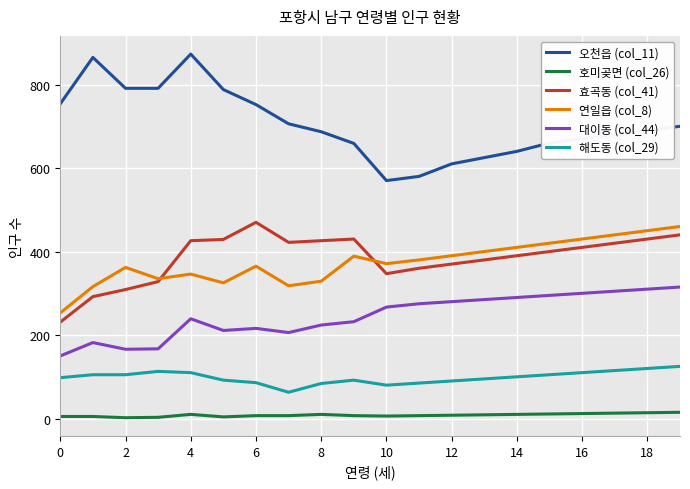

What is the maximum value for 해도동 (col_29)?

125